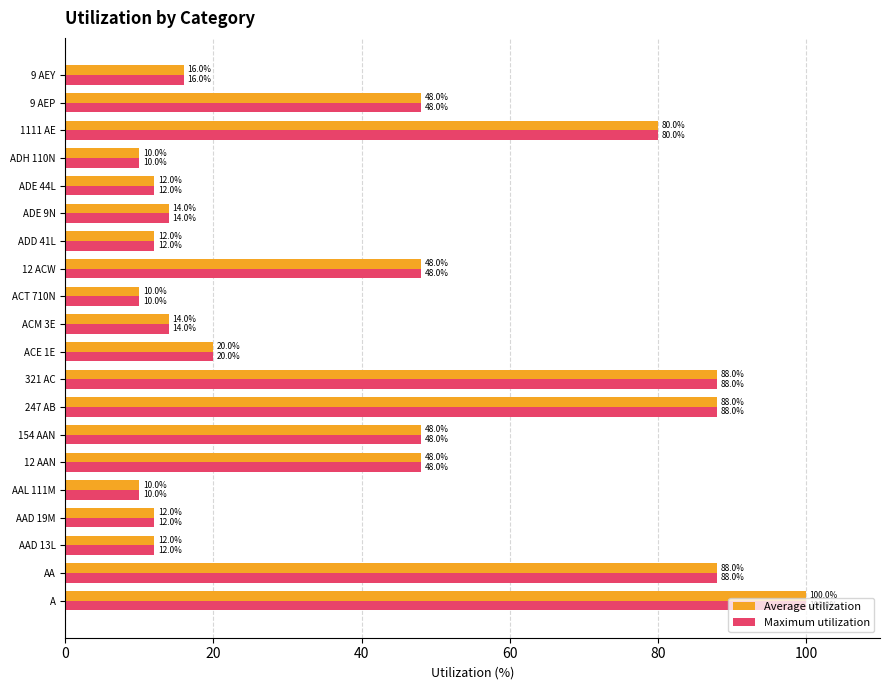

What value does the Average utilization series have at ADD 41L?

12.0